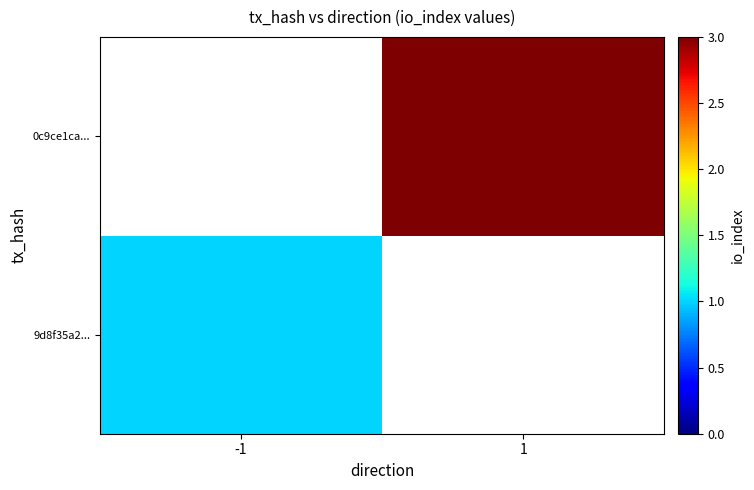

The value of 0c9ce1ca... at 1 is 0.7. True or false?

False